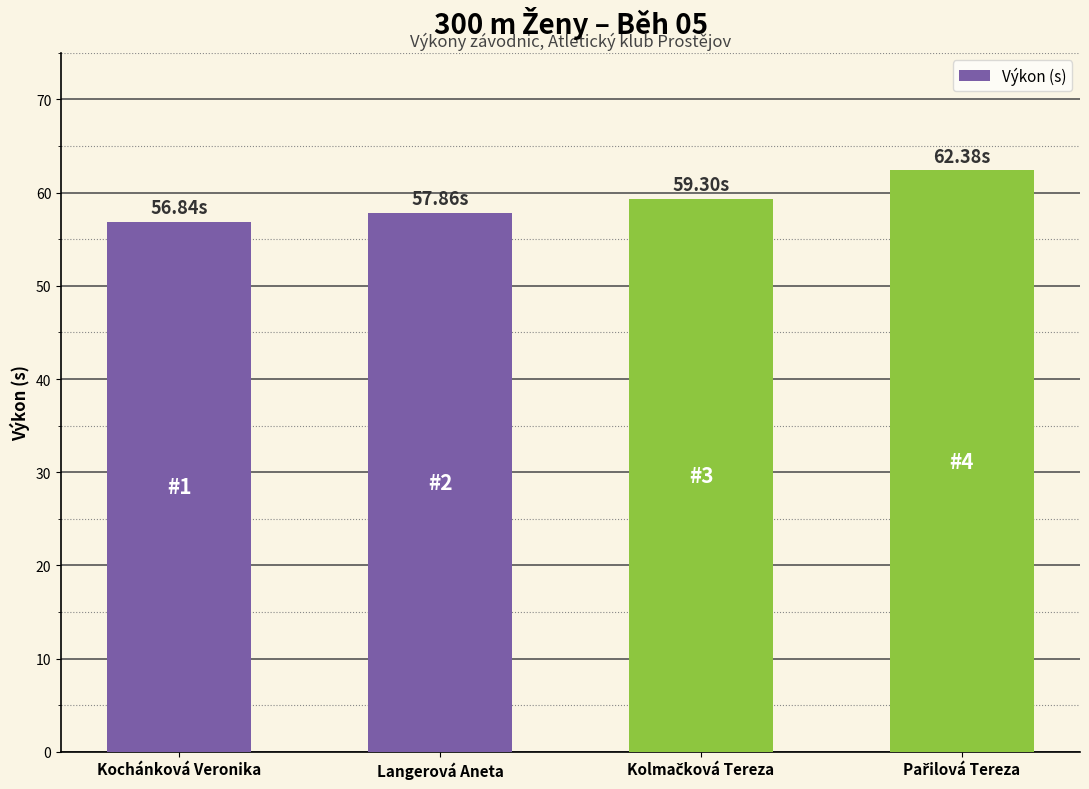

What is the sum of the values at Kochánková Veronika and Langerová Aneta?

114.7